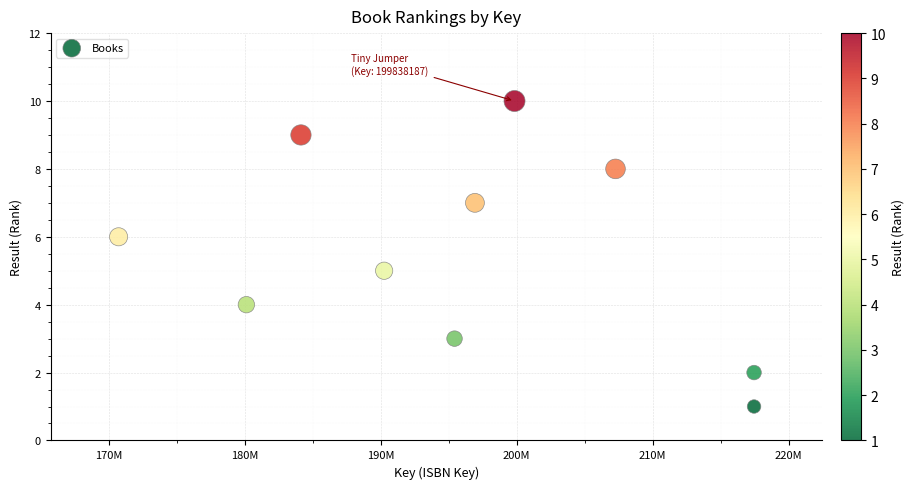

What is the average X value?

195956549